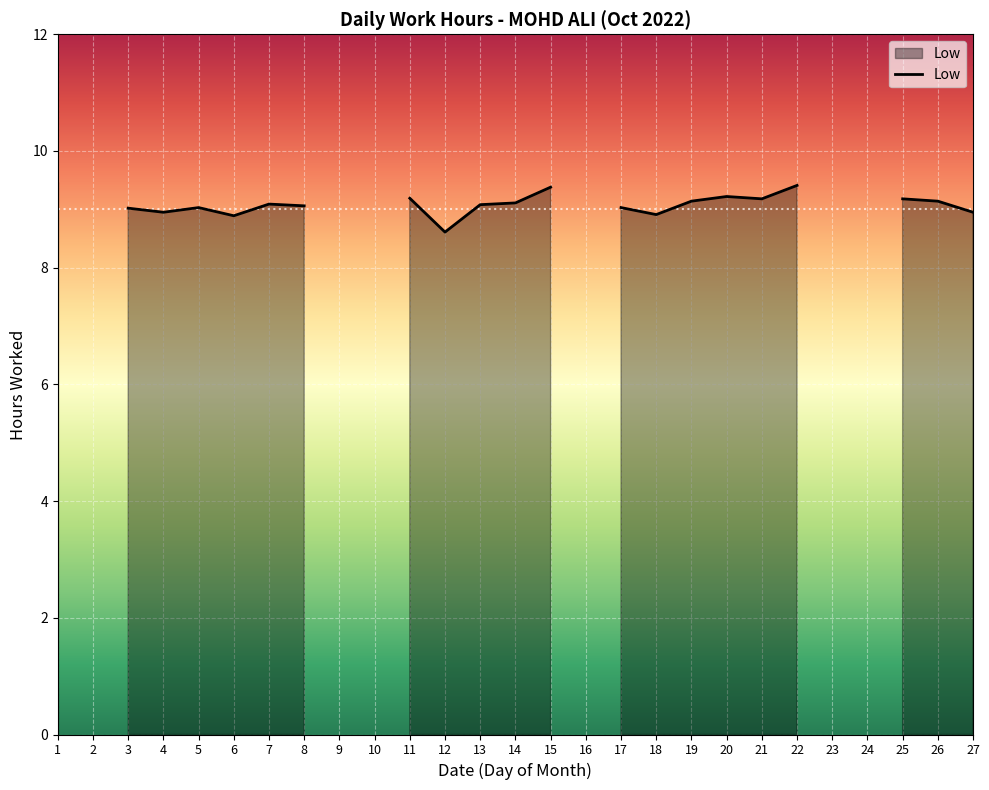

What is the approximate value at 13?

9.1